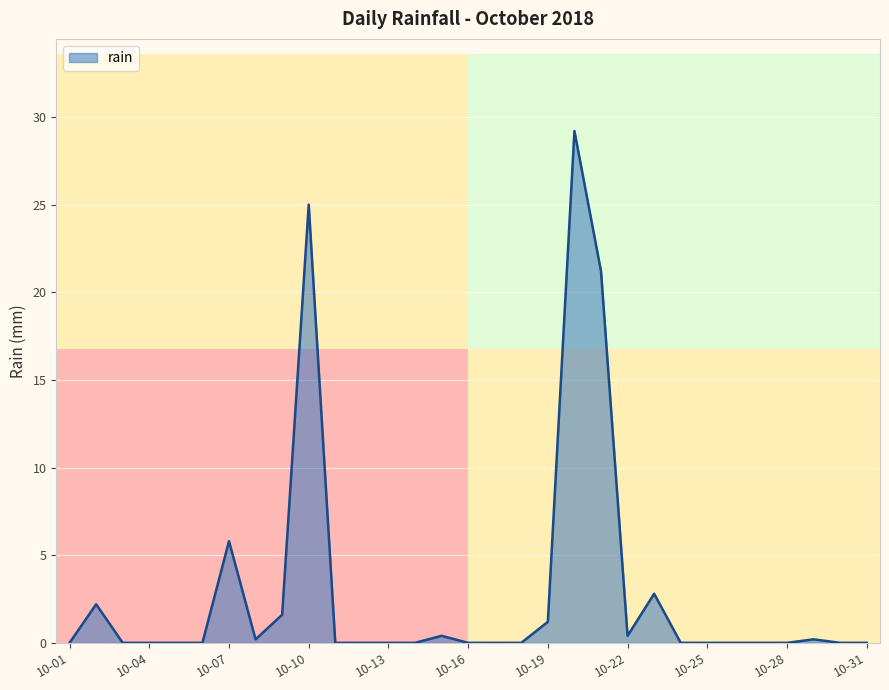

What is the difference between the maximum and minimum values?

29.2